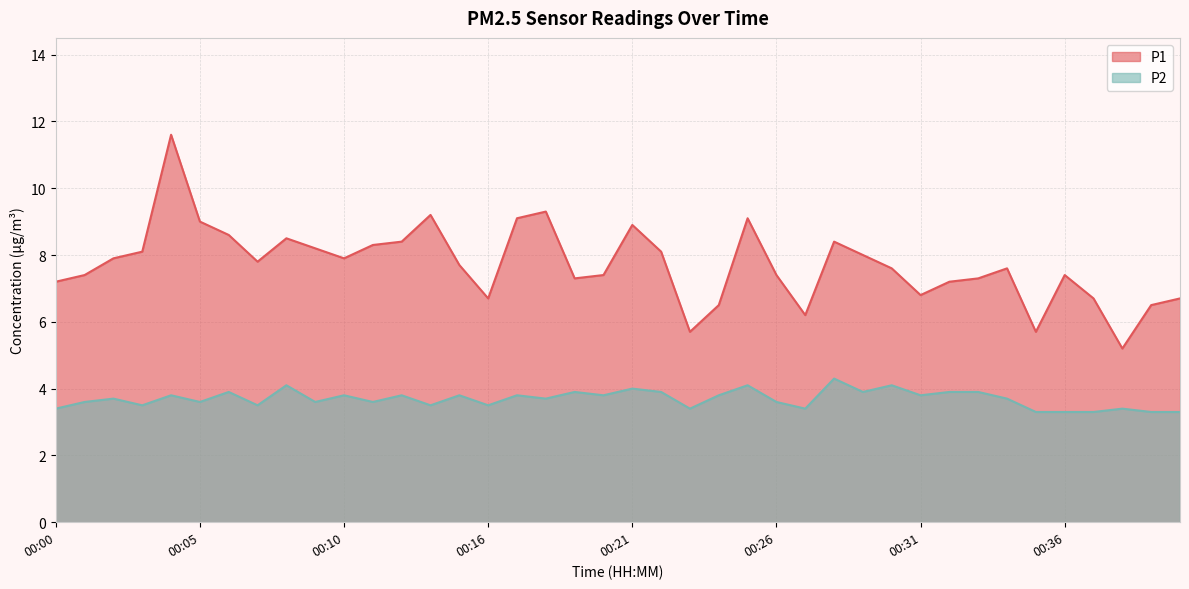

At which label does P1 first exceed 7?

00:00